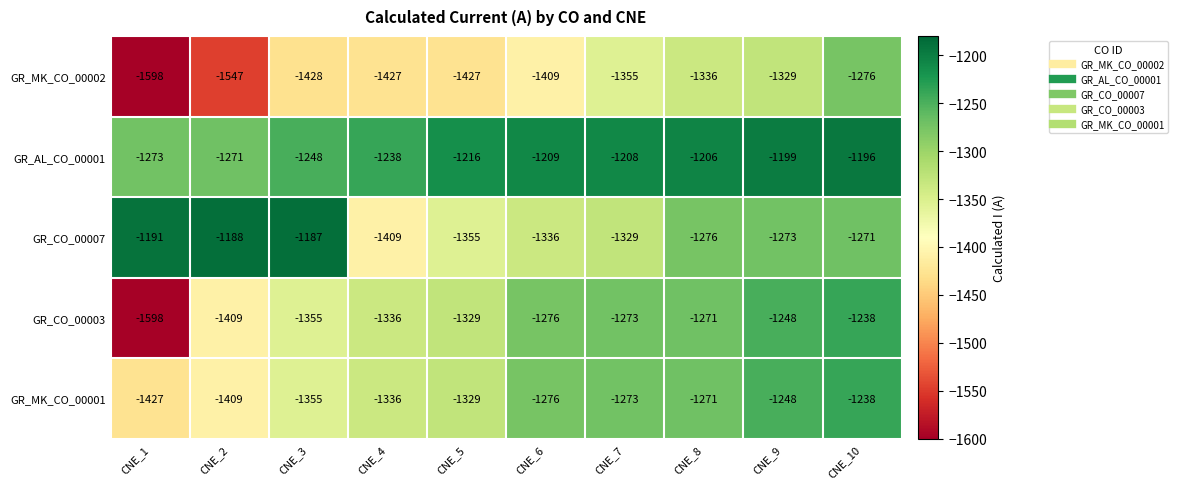

At which label does GR_MK_CO_00001 reach its peak?

CNE_10